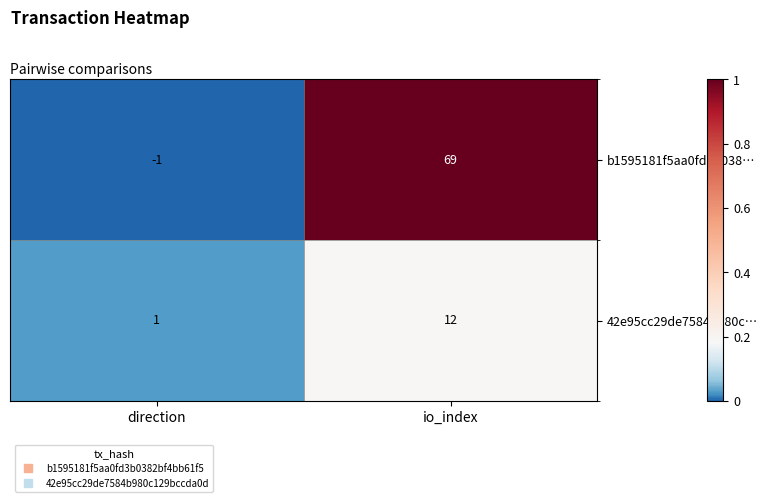

List the series in order of their overall mean, lowest first.

42e95cc29de7584b980c…, b1595181f5aa0fd3b038…